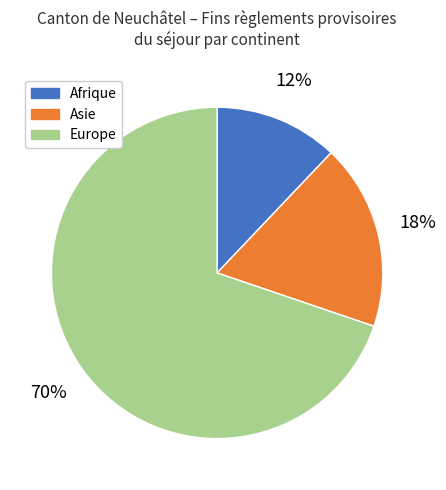

To the nearest percent, what is the difference between the largest and smallest slice percentages?

58%